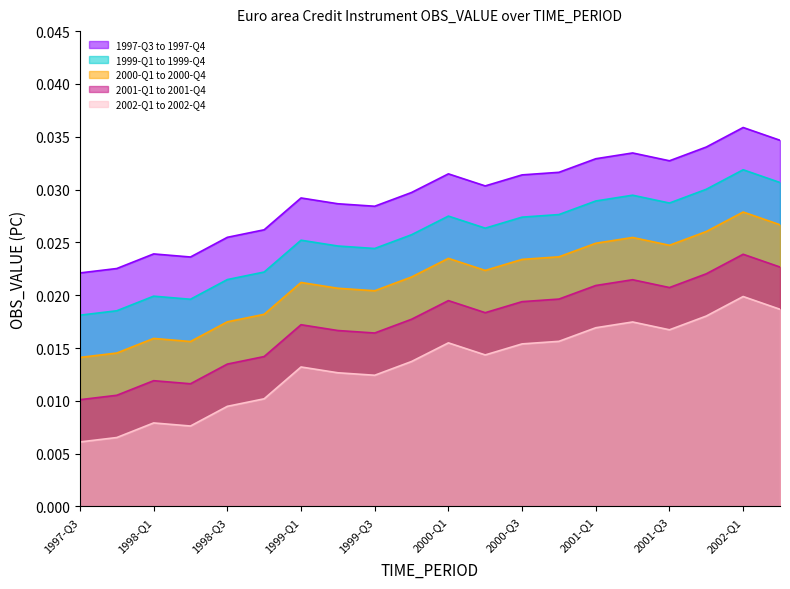

List the labels in order of 1997-Q3 to 1997-Q4 value, largest first.

2002-Q1, 2002-Q2, 2001-Q4, 2001-Q2, 2001-Q1, 2001-Q3, 2000-Q4, 2000-Q1, 2000-Q3, 2000-Q2, 1999-Q4, 1999-Q1, 1999-Q2, 1999-Q3, 1998-Q4, 1998-Q3, 1998-Q1, 1998-Q2, 1997-Q4, 1997-Q3